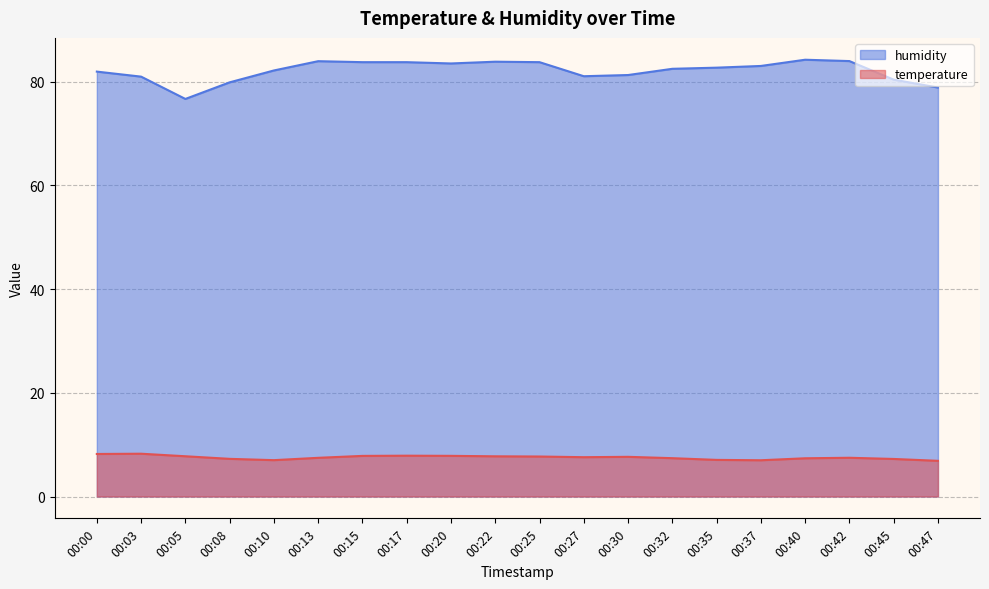

Read the humidity value at 00:15.

83.7